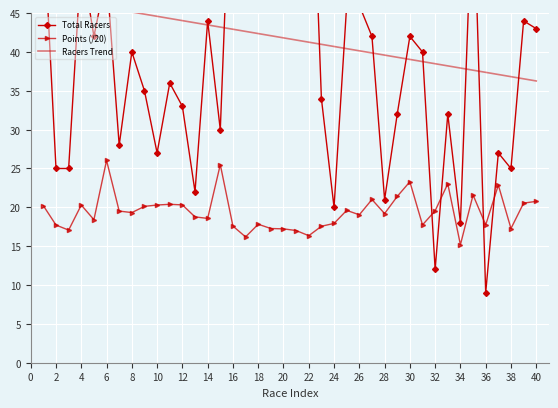

Reading left to right, what are all the values shown in this chart?

Total Racers: 57.0	25.0	25.0	52.0	42.0	50.0	28.0	40.0	35.0	27.0	36.0	33.0	22.0	44.0	30.0	72.0	134.0	64.0	63.0	49.0	66.0	78.0	34.0	20.0	46.0	46.0	42.0	21.0	32.0	42.0	40.0	12.0	32.0	18.0	62.0	9.0	27.0	25.0	44.0	43.0
Points (/20): 20.2	17.7	17.1	20.3	18.4	26.0	19.5	19.3	20.1	20.3	20.4	20.3	18.8	18.6	25.5	17.6	16.2	17.8	17.3	17.2	17.0	16.4	17.6	17.9	19.6	19.0	21.0	19.2	21.4	23.3	17.7	19.6	23.0	15.2	21.6	17.8	22.9	17.3	20.5	20.8
Racers Trend: 47.1	46.8	46.5	46.3	46.0	45.7	45.4	45.1	44.9	44.6	44.3	44.0	43.8	43.5	43.2	42.9	42.6	42.4	42.1	41.8	41.5	41.3	41.0	40.7	40.4	40.1	39.9	39.6	39.3	39.0	38.8	38.5	38.2	37.9	37.7	37.4	37.1	36.8	36.5	36.3